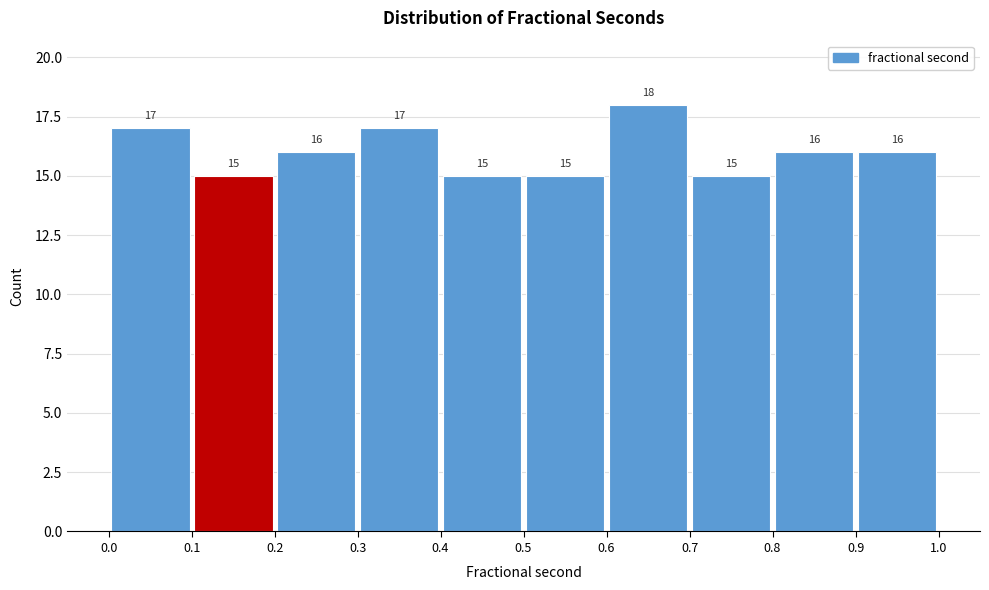

Reading left to right, transcribe this chart: for each bar, give the range it covers on the x-axis and its height.

0.0 to 0.1: 17
0.1 to 0.2: 15
0.2 to 0.3: 16
0.3 to 0.4: 17
0.4 to 0.5: 15
0.5 to 0.6: 15
0.6 to 0.7: 18
0.7 to 0.8: 15
0.8 to 0.9: 16
0.9 to 1.0: 16